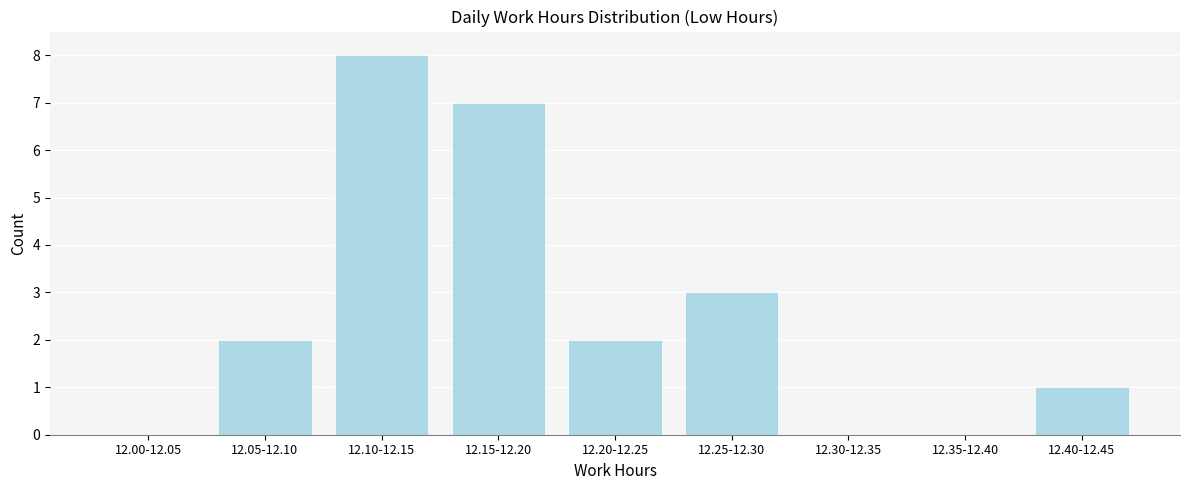

Reading left to right, transcribe all the data shown in this chart.

12.00-12.05=0	12.05-12.10=2	12.10-12.15=8	12.15-12.20=7	12.20-12.25=2	12.25-12.30=3	12.30-12.35=0	12.35-12.40=0	12.40-12.45=1